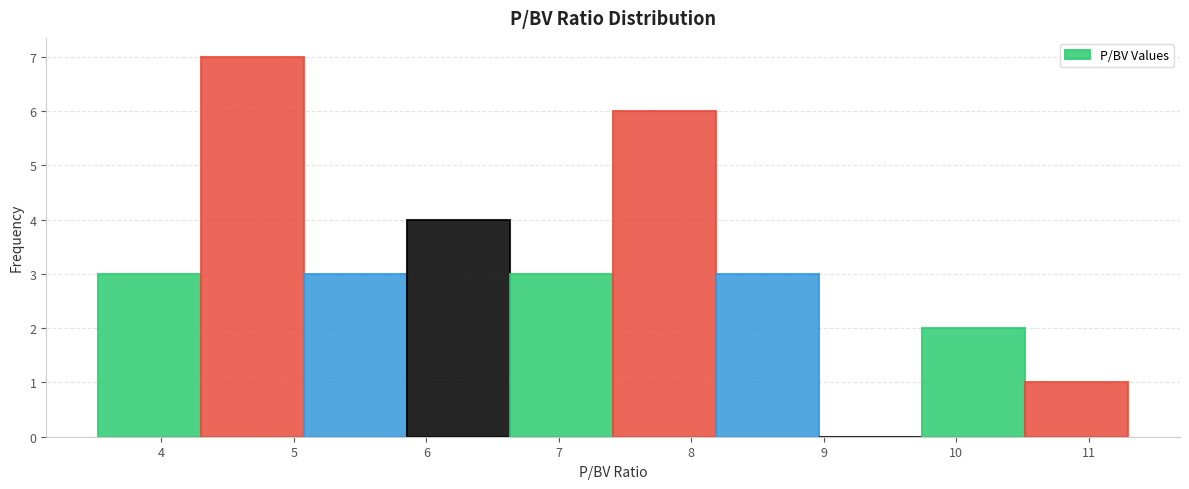

Reading left to right, transcribe this chart: for each bar, give the range it covers on the x-axis and its height. Neither the bar edges nor the heights are printed on the chart, so give them approximately, as read against the axes.

3.5 to 4.3: 3
4.3 to 5.1: 7
5.1 to 5.9: 3
5.9 to 6.6: 4
6.6 to 7.4: 3
7.4 to 8.2: 6
8.2 to 9.0: 3
9.0 to 9.7: 0
9.7 to 10.5: 2
10.5 to 11.3: 1